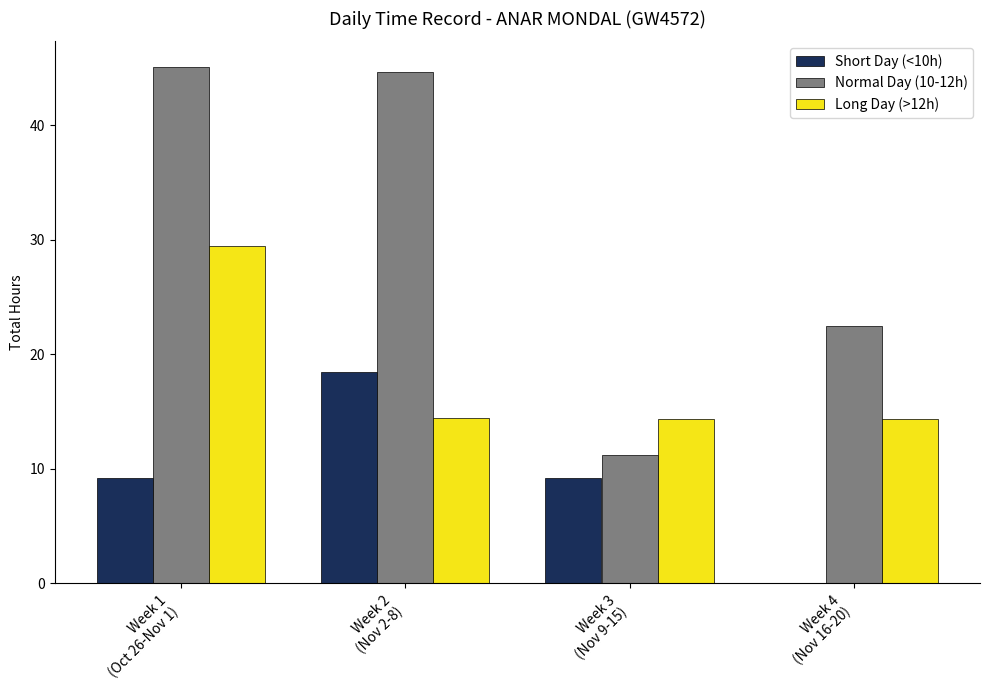

What is the maximum value for Long Day (>12h)?

29.4